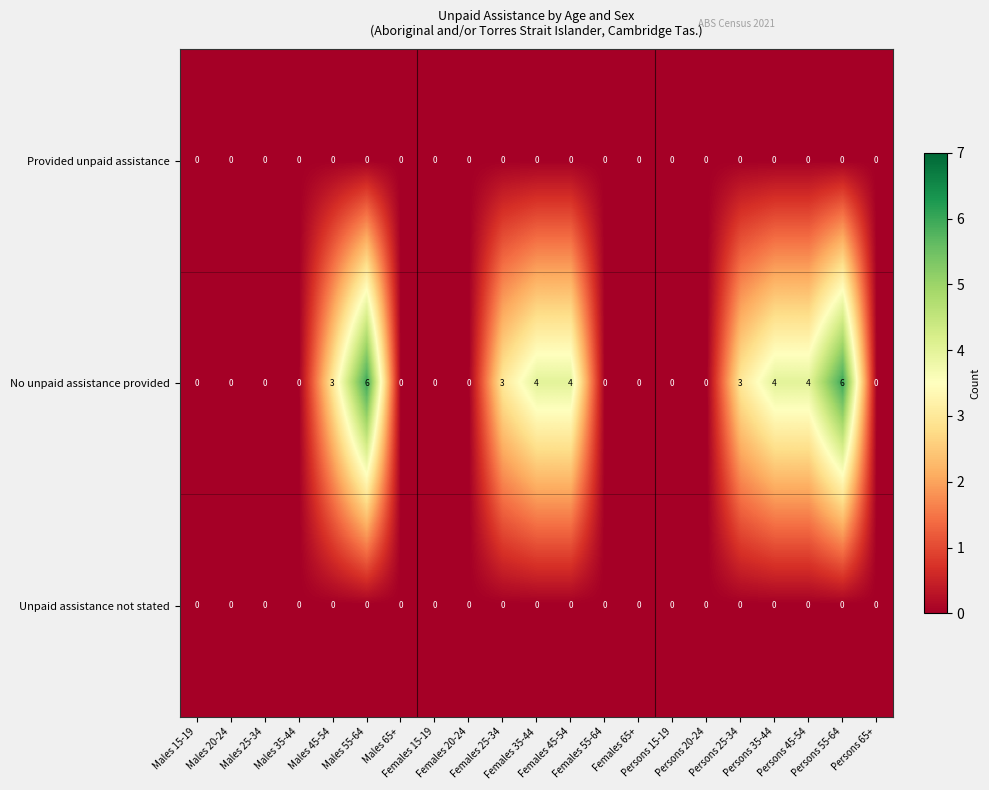

Which series has the widest spread of values?

No unpaid assistance provided